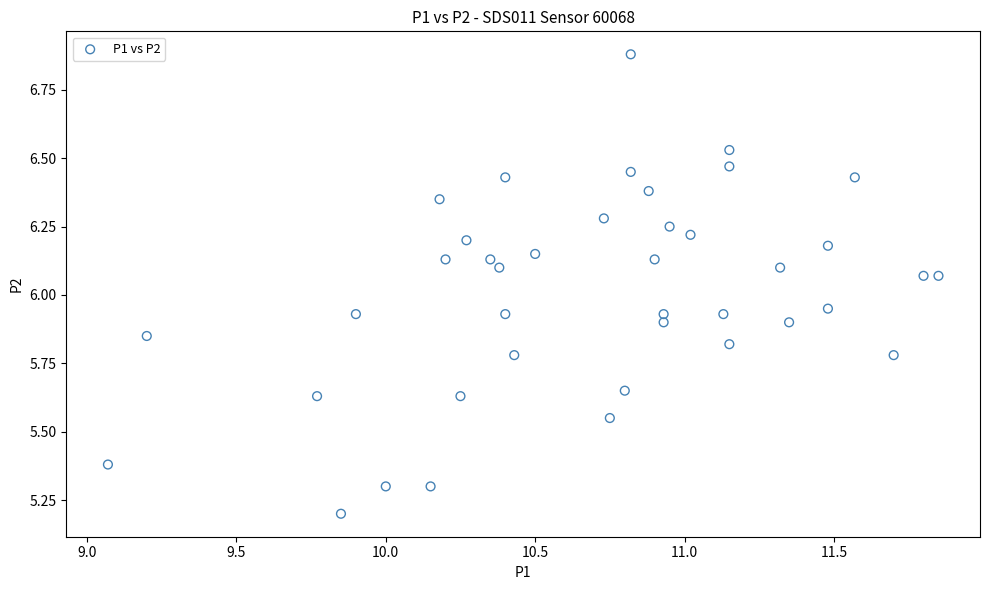

What is the range of Y values (max minus min)?

1.7